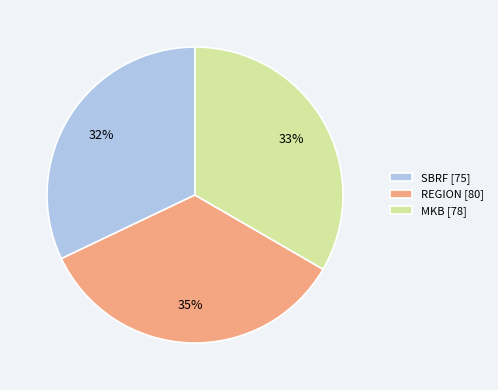

True or false: MKB accounts for 33% of the total.

True